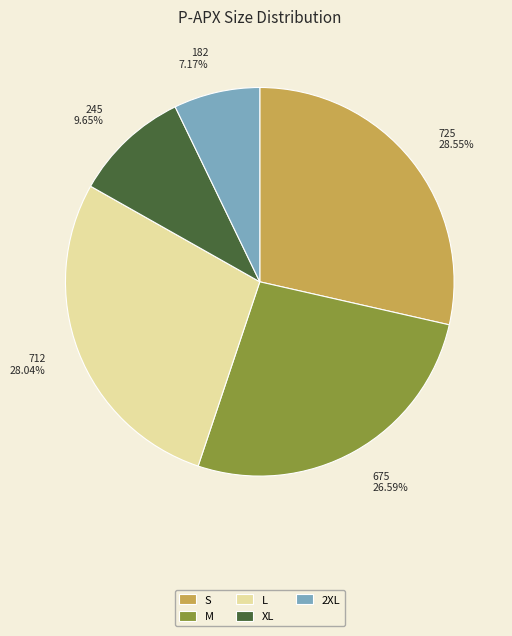

Between S and 2XL, which is larger?

S